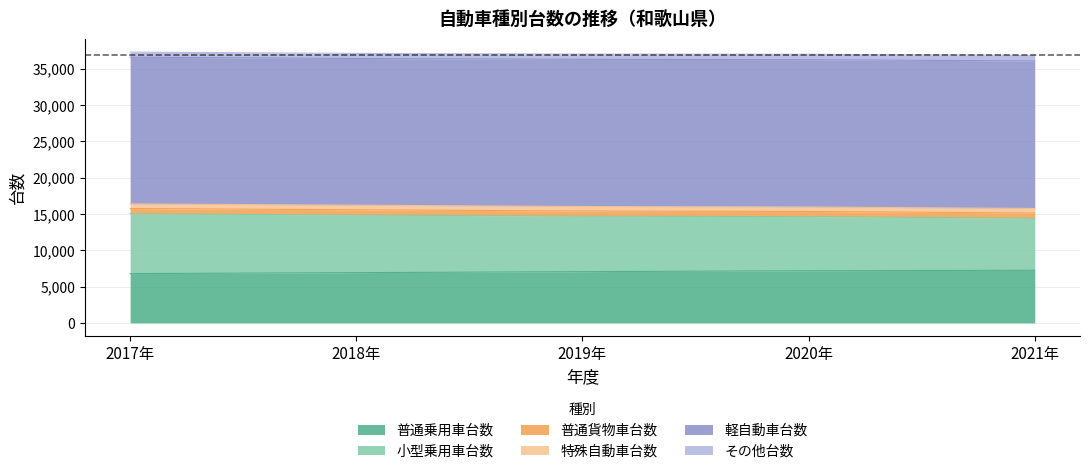

Reading right to left, list all the values displayed in this chart.

普通乗用車台数: 7247	7188	7057	6922	6789
小型乗用車台数: 7173	7453	7646	7942	8239
普通貨物車台数: 714	710	709	718	729
特殊自動車台数: 627	617	623	632	631
軽自動車台数: 20318	20286	20271	20206	20208
その他台数: 772	747	722	701	703